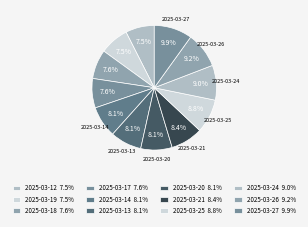

What percentage is the 2025-03-18 slice, to the nearest percent?

8%